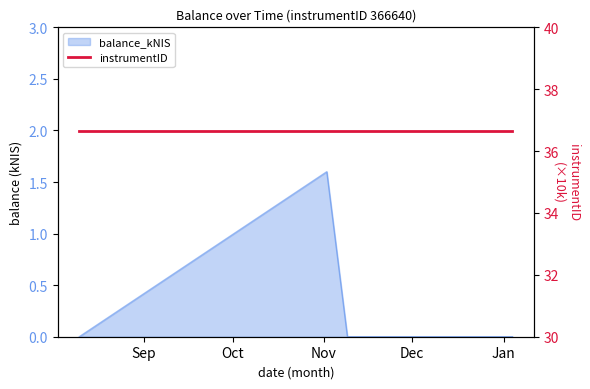

Where is the first local maximum?

2023-11-02